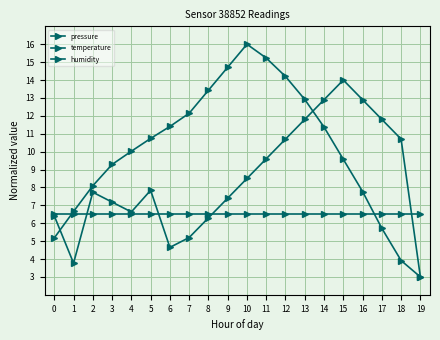

At which category does the chart reach its peak across all series?

10